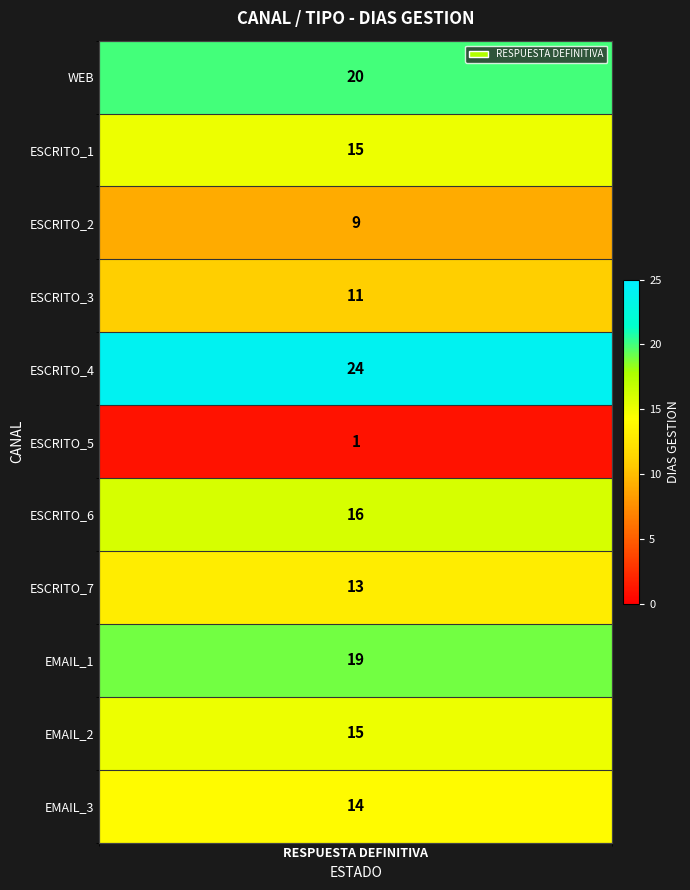

Where is the data nearest to the value 12?

3